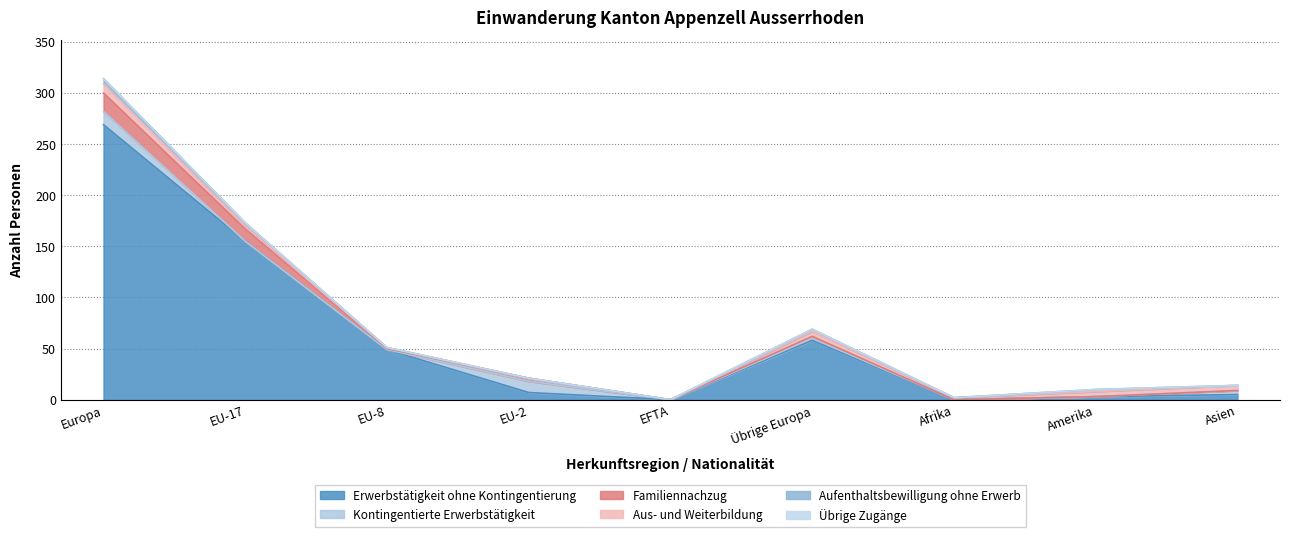

How many distinct data groups are displayed?

6